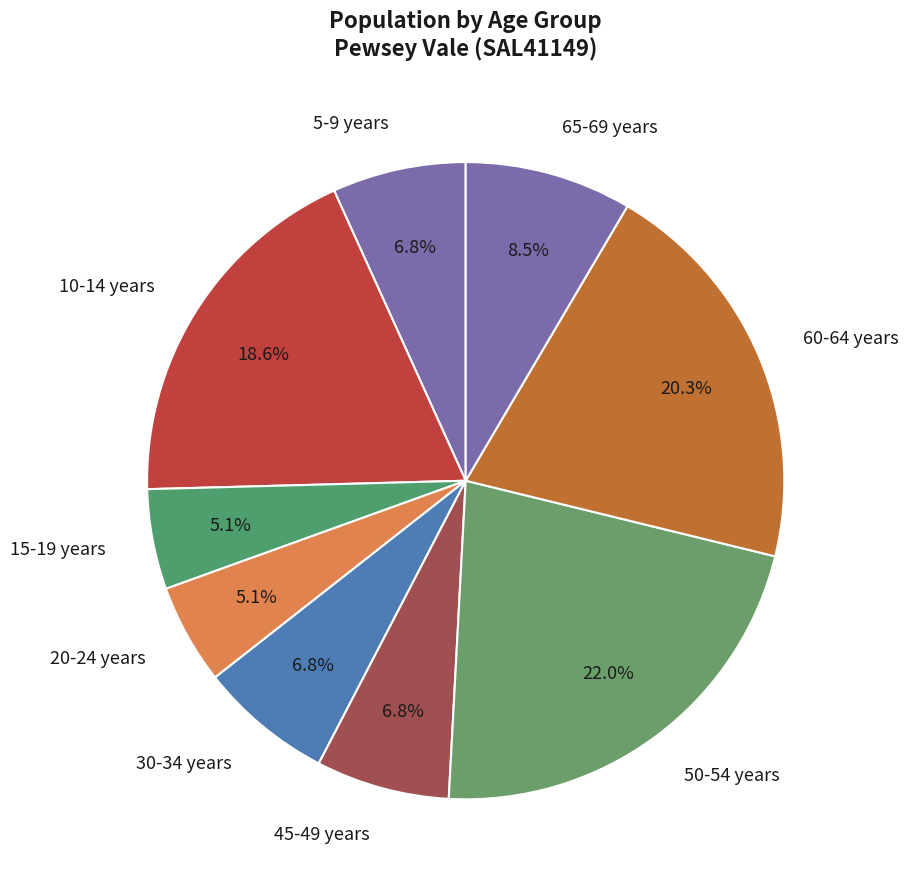

Is there a majority slice in this chart?

No